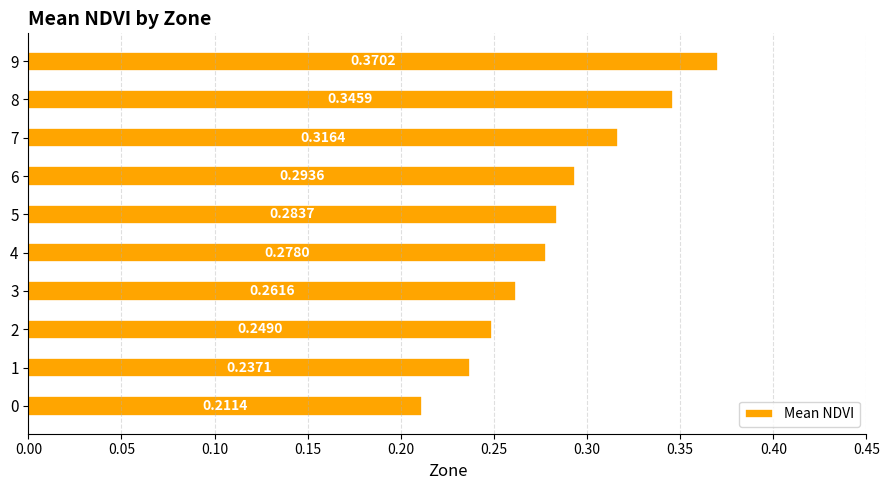

What is the sum of all values?

2.8